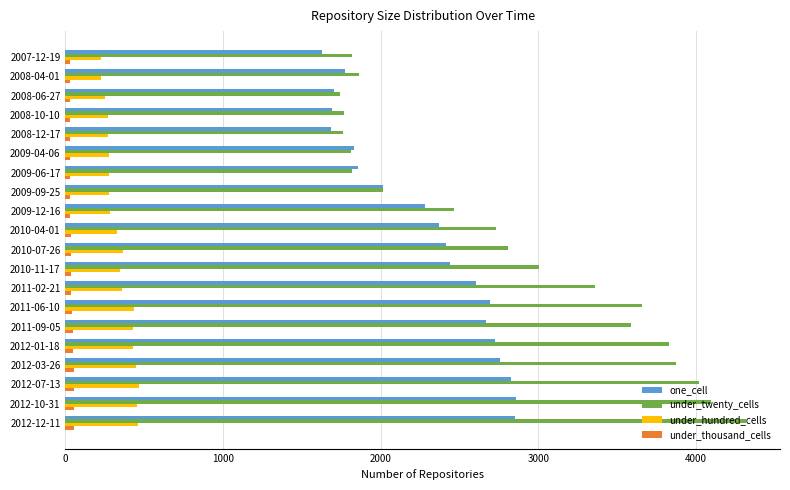

What is the average value of the under_thousand_cells series?

38